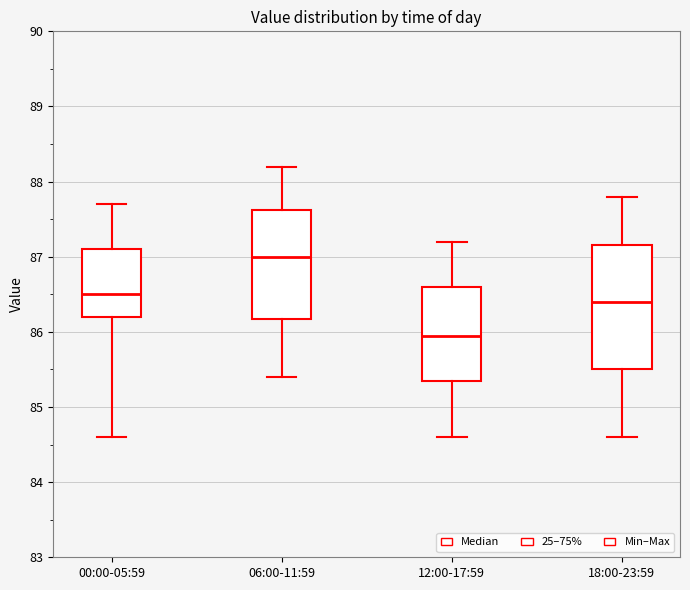

Reading left to right, transcribe this box plot: for each box, give where its median line is, the range the box spans, and where its two whiskers end, as read against the y-axis. The values are not printed on the chart, so give them approximately, as read against the axis.

00:00-05:59: median 86.5, box 86.2 to 87.1, whiskers 84.6 to 87.7
06:00-11:59: median 87.0, box 86.2 to 87.6, whiskers 85.4 to 88.2
12:00-17:59: median 86.0, box 85.4 to 86.6, whiskers 84.6 to 87.2
18:00-23:59: median 86.4, box 85.5 to 87.2, whiskers 84.6 to 87.8